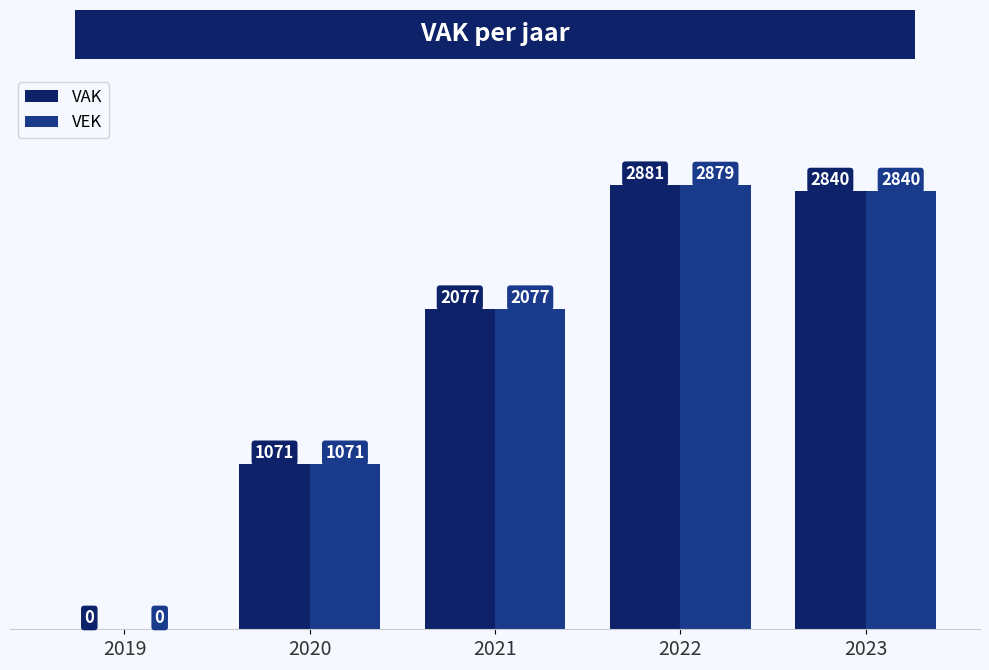

Read the VAK value at 2023.

2840